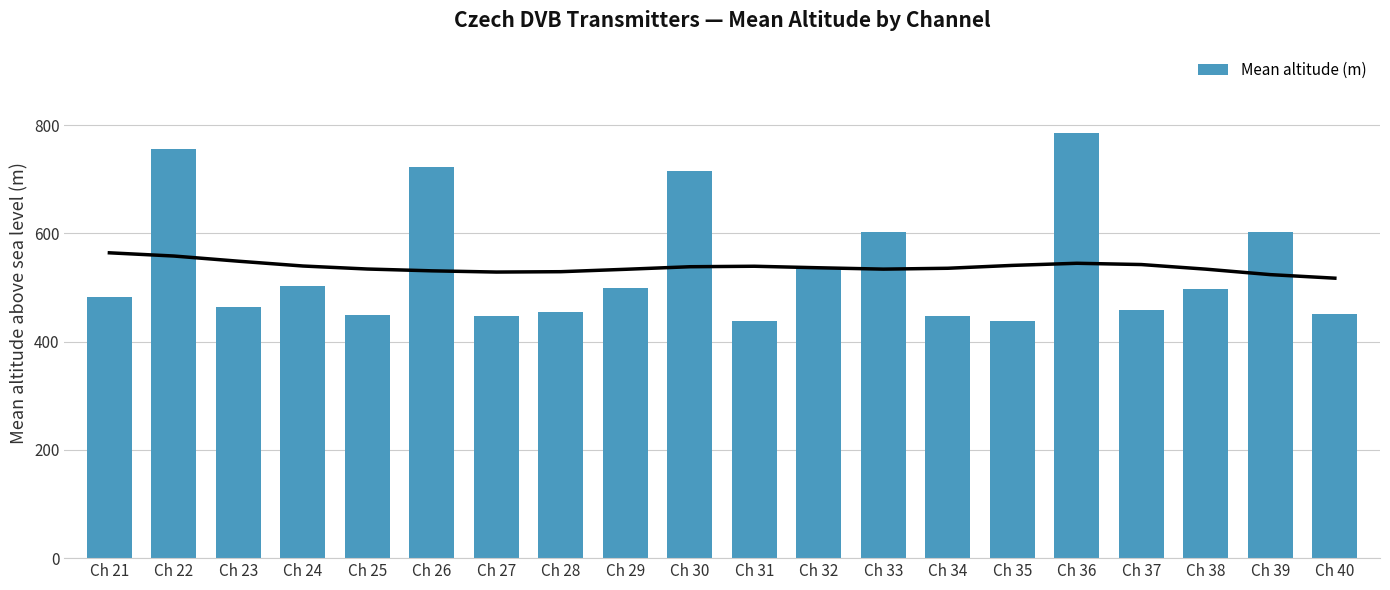

Rank the categories by value from highest to lowest.

Ch 36, Ch 22, Ch 26, Ch 30, Ch 33, Ch 39, Ch 32, Ch 24, Ch 29, Ch 38, Ch 21, Ch 23, Ch 37, Ch 28, Ch 40, Ch 25, Ch 27, Ch 34, Ch 35, Ch 31